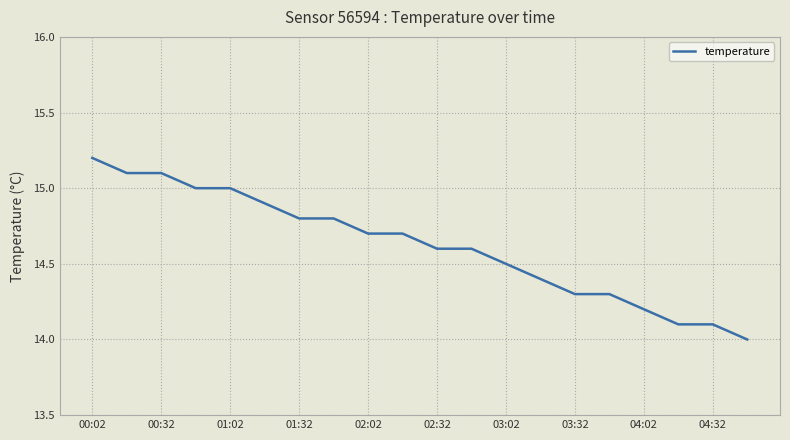

What is the maximum value shown in the chart?

15.2